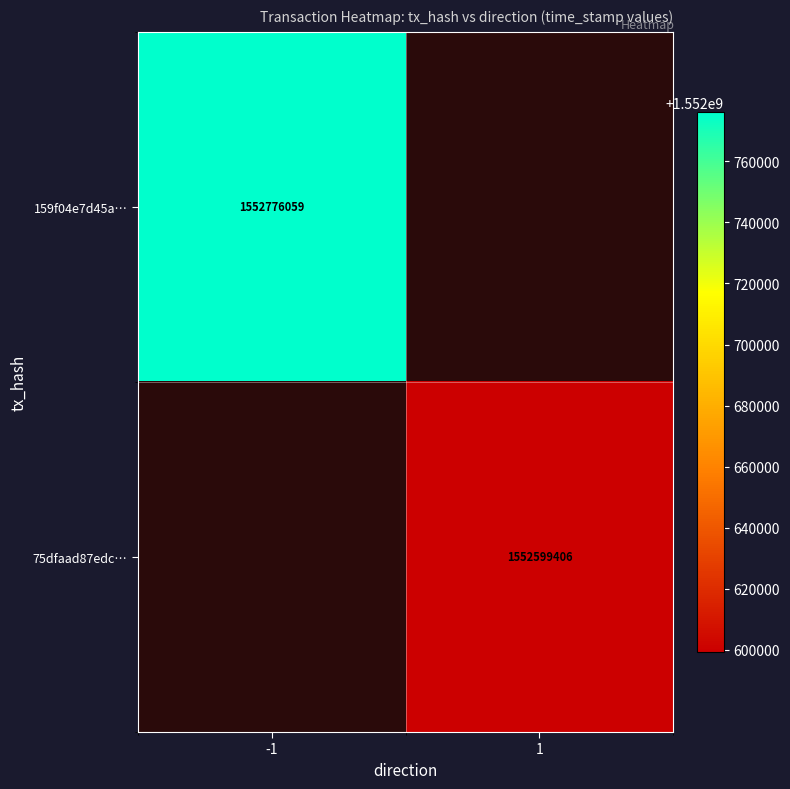

The value of 159f04e7d45a… at -1 is 1552776059. True or false?

True